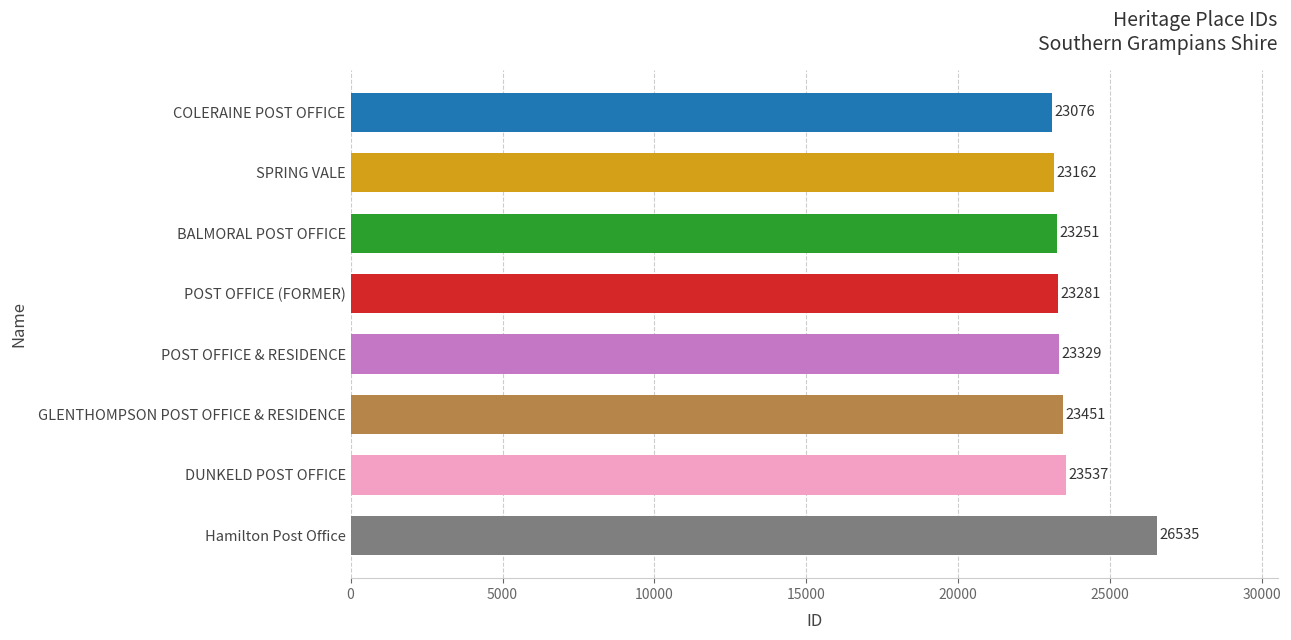

List the labels in order of value, smallest first.

COLERAINE POST OFFICE, SPRING VALE, BALMORAL POST OFFICE, POST OFFICE (FORMER), POST OFFICE & RESIDENCE, GLENTHOMPSON POST OFFICE & RESIDENCE, DUNKELD POST OFFICE, Hamilton Post Office